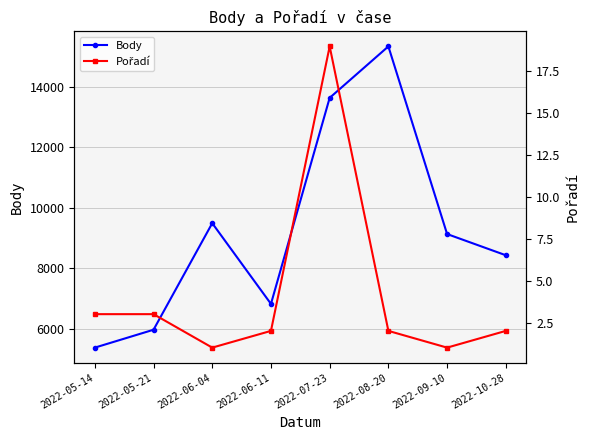

What is the label of the 2nd point from the left?

2022-05-21